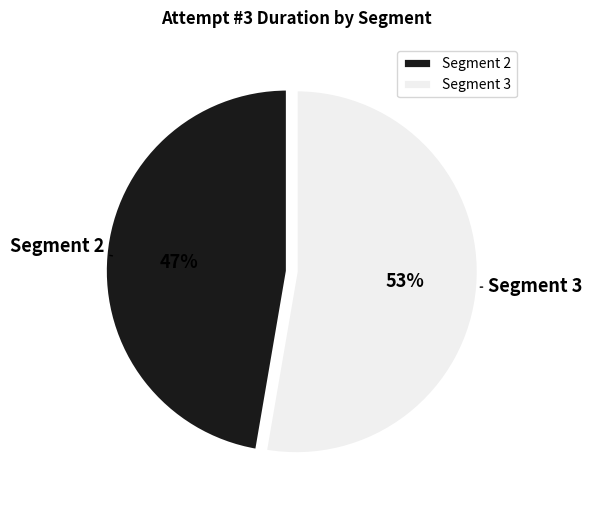

Between Segment 2 and Segment 3, which is larger?

Segment 3